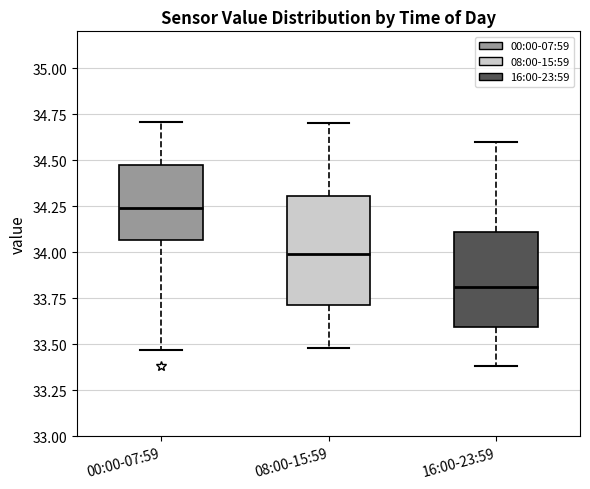

Reading left to right, read every box against the y-axis: the position of its median line, the range the box covers, and the ends of its whiskers. The values are not printed on the chart, so give them approximately, as read against the axis.

00:00-07:59: median 34.25, box 34.05 to 34.50, whiskers 33.45 to 34.70
08:00-15:59: median 34.00, box 33.70 to 34.30, whiskers 33.50 to 34.70
16:00-23:59: median 33.80, box 33.60 to 34.10, whiskers 33.40 to 34.60